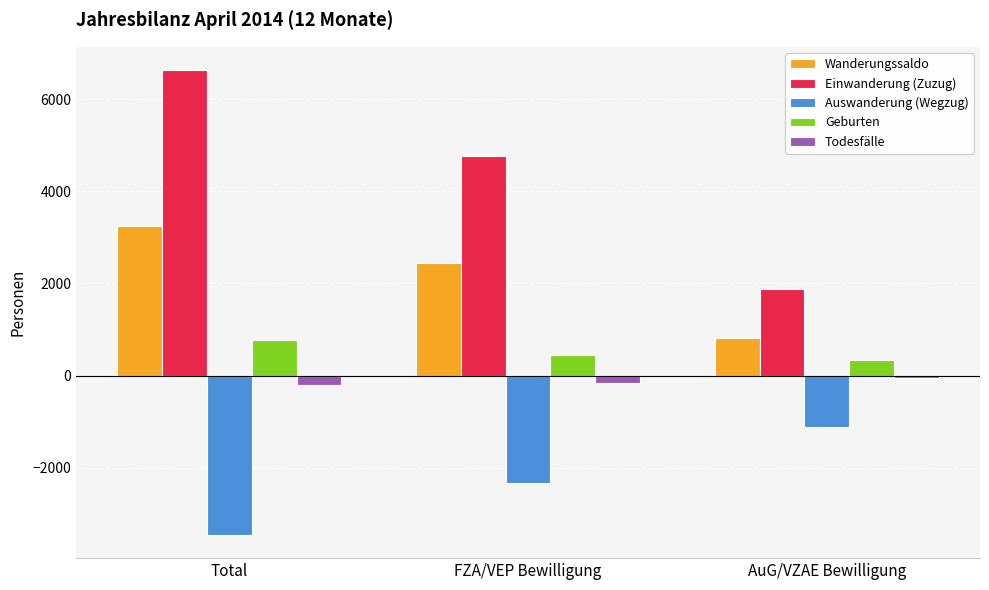

The value of Auswanderung (Wegzug) at FZA/VEP Bewilligung is -2343. True or false?

True